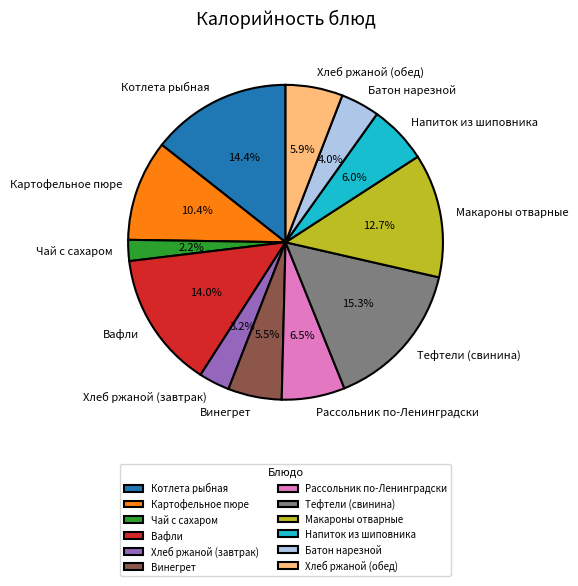

What percentage is the Батон нарезной slice, to the nearest percent?

4%